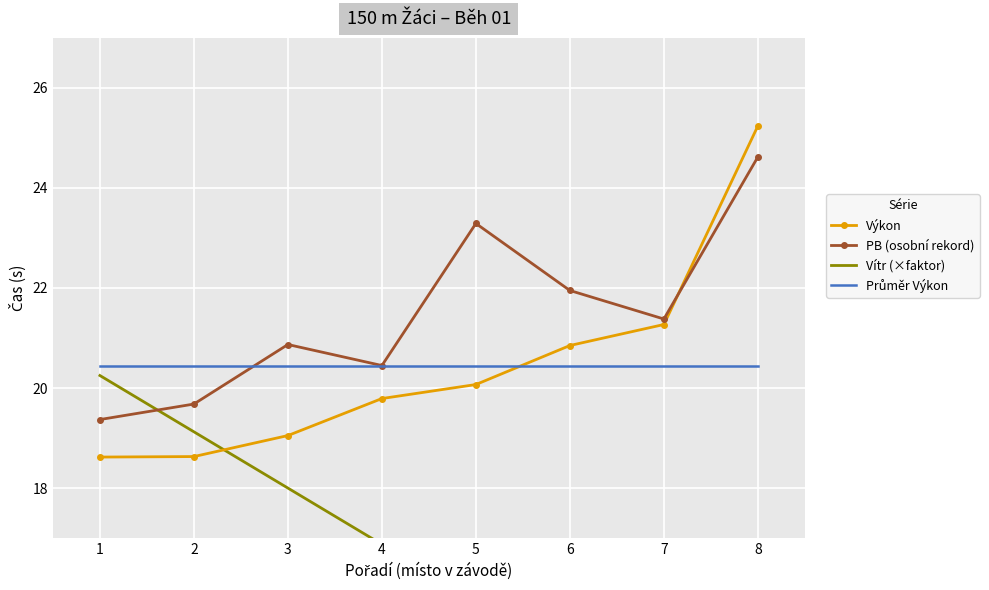

At which label is Vítr (×faktor) closest to 16?

5